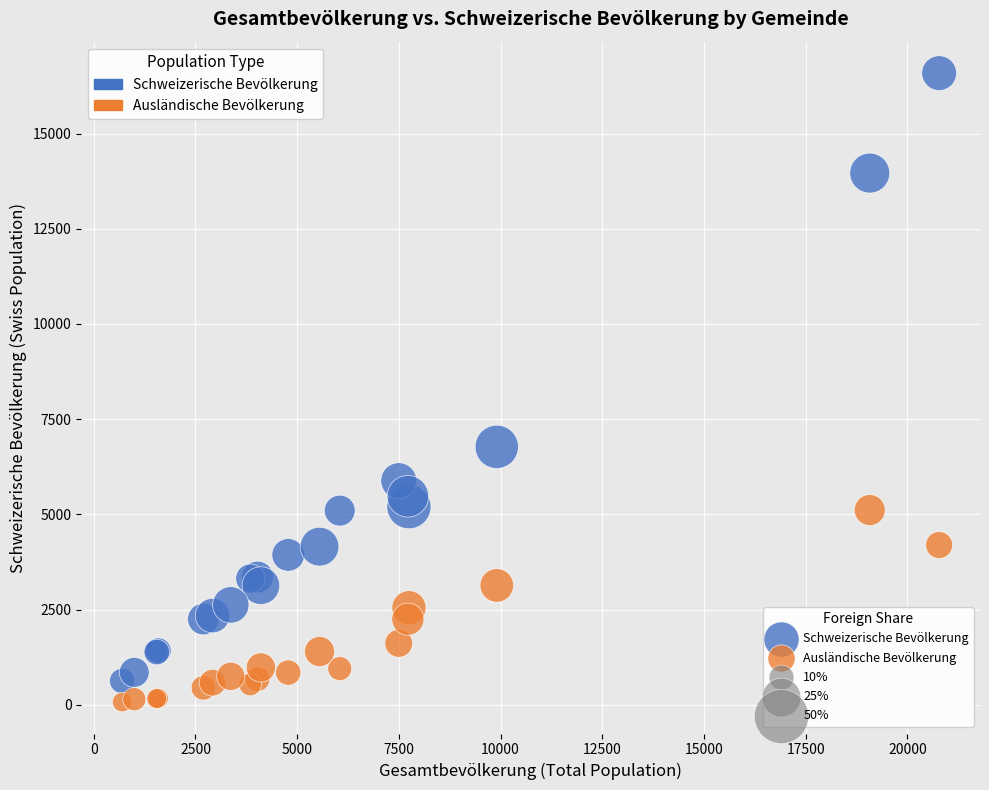

Which series has the widest spread of Y values?

Schweizerische Bevölkerung